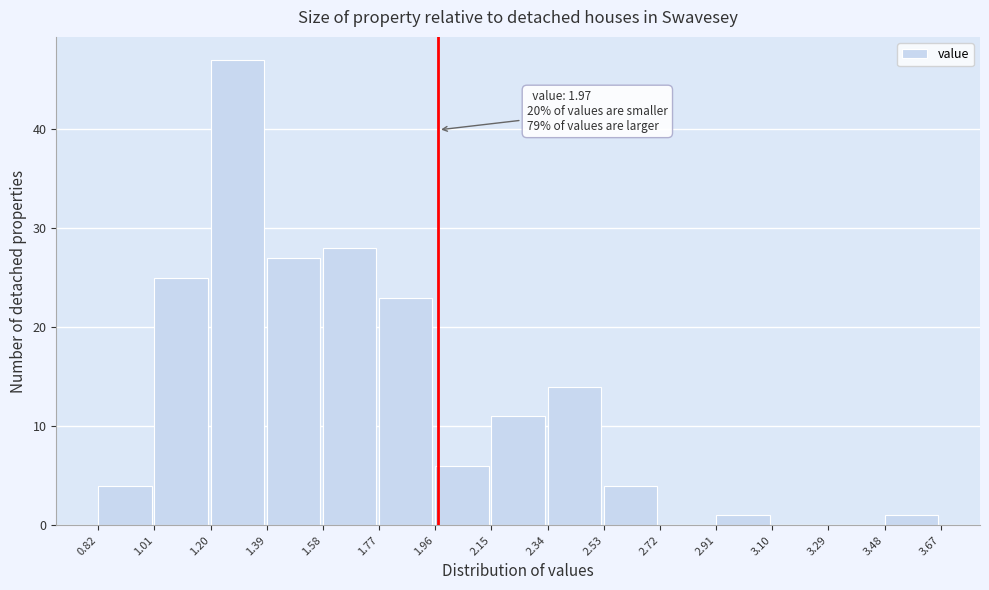

Which range on the x-axis has the tallest bar?

1.20 to 1.39